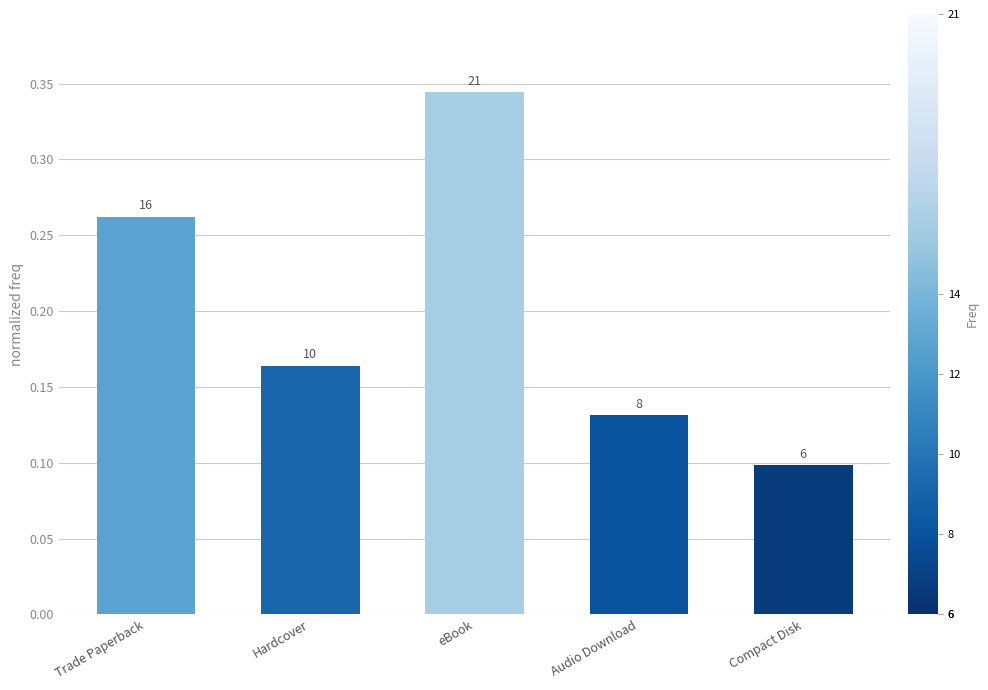

What is the label of the 2nd bar from the left?

Hardcover